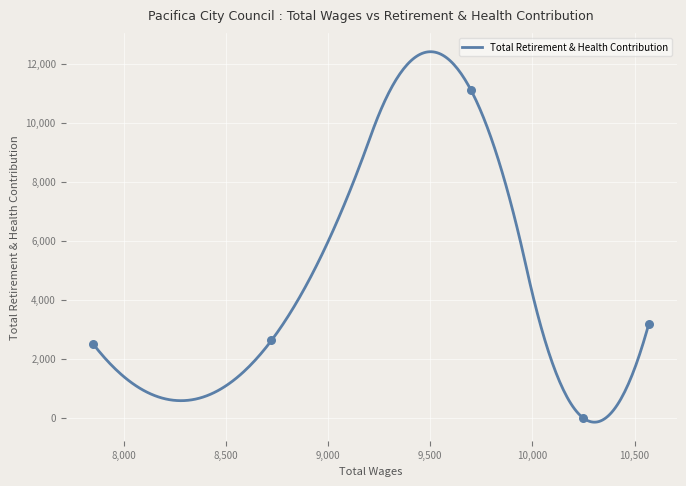

What is the change in value from 10570.0 to 7851.0?

-698